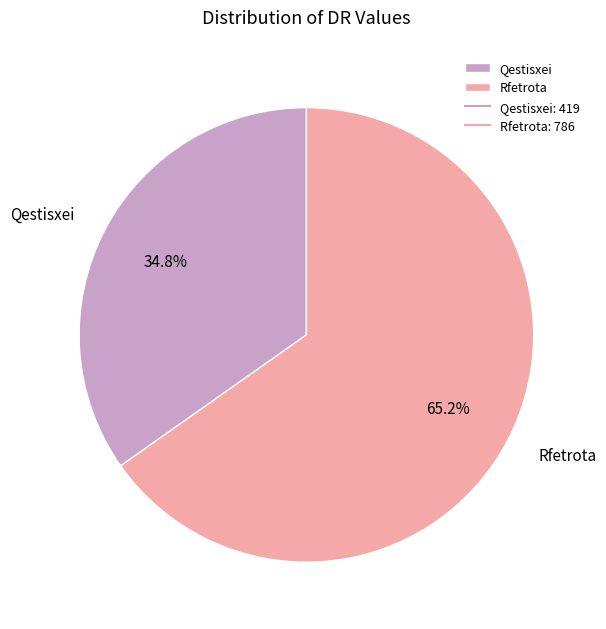

Count the number of slices in the pie.

2